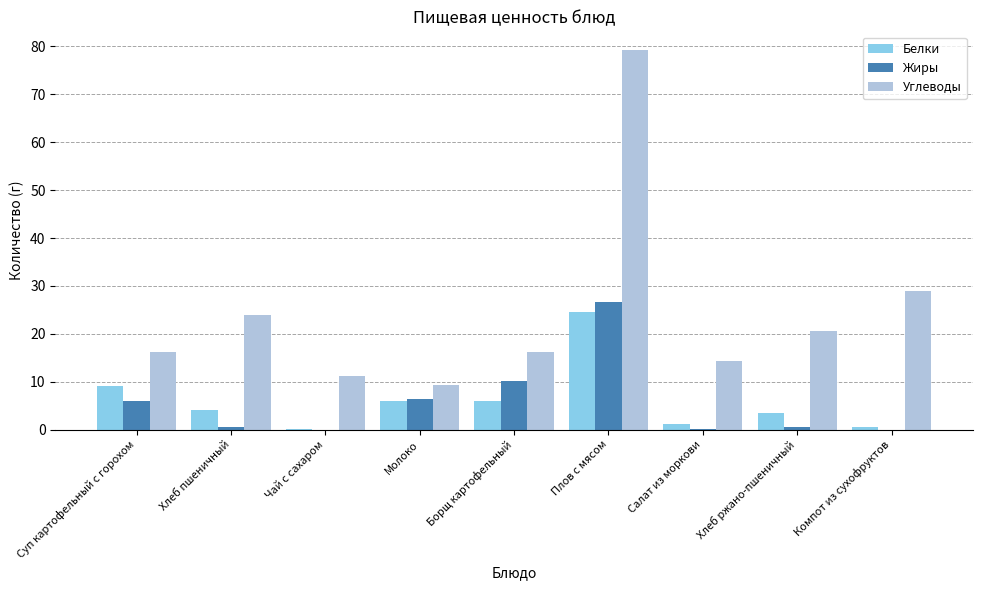

What is the spread (max minus min) of values at Молоко?

3.4